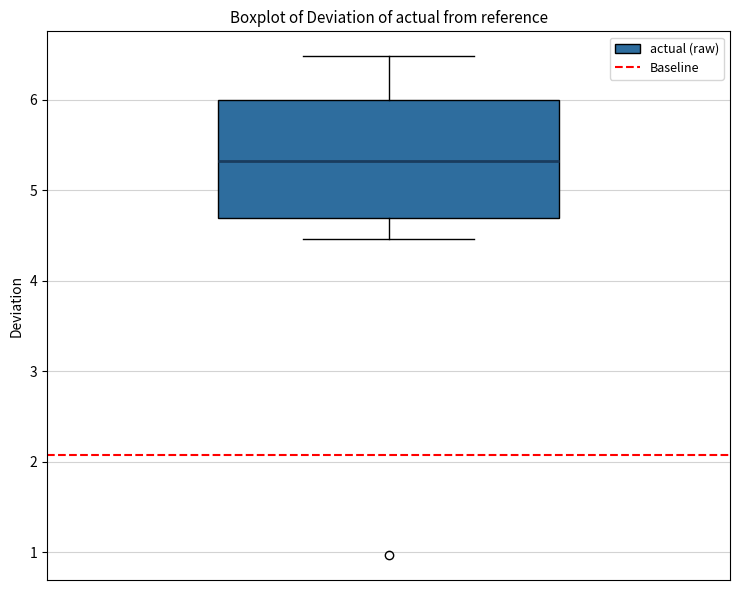

Read this box plot against the y-axis: the position of the median line, the range covered by the box, and the ends of both whiskers. The values are not printed on the chart, so give them approximately, as read against the axis.

median 5.3, box 4.7 to 6.0, whiskers 4.5 to 6.5